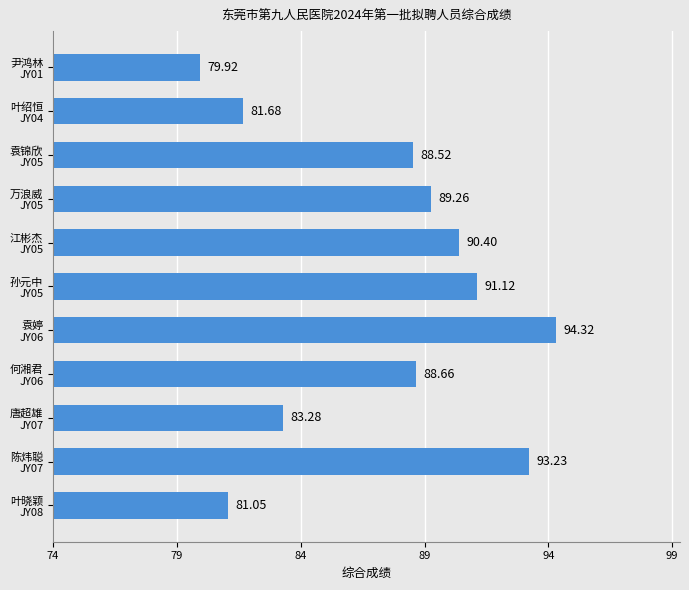

What is the sum of all values?

961.4